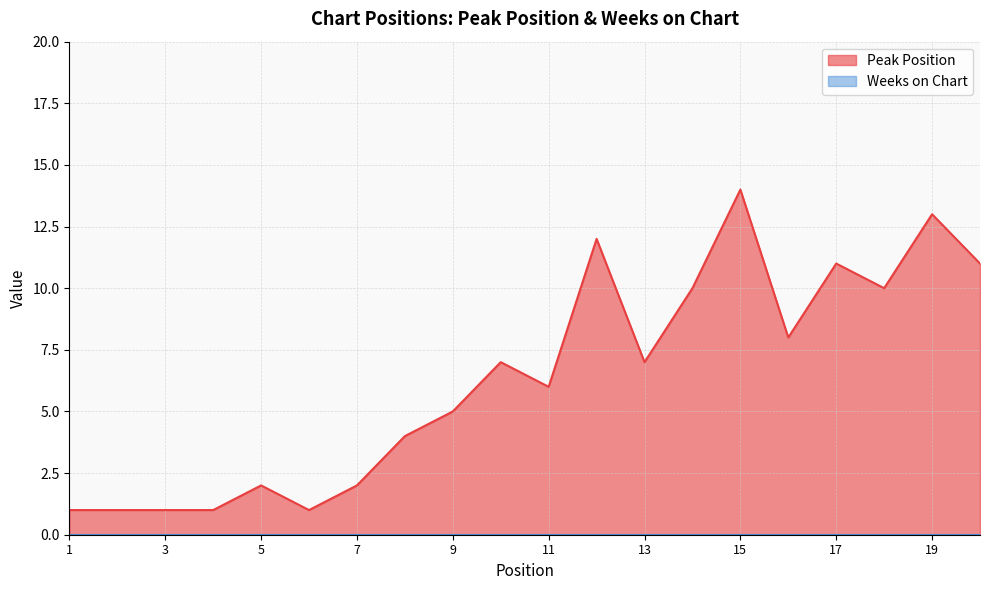

How many series are shown in this chart?

2